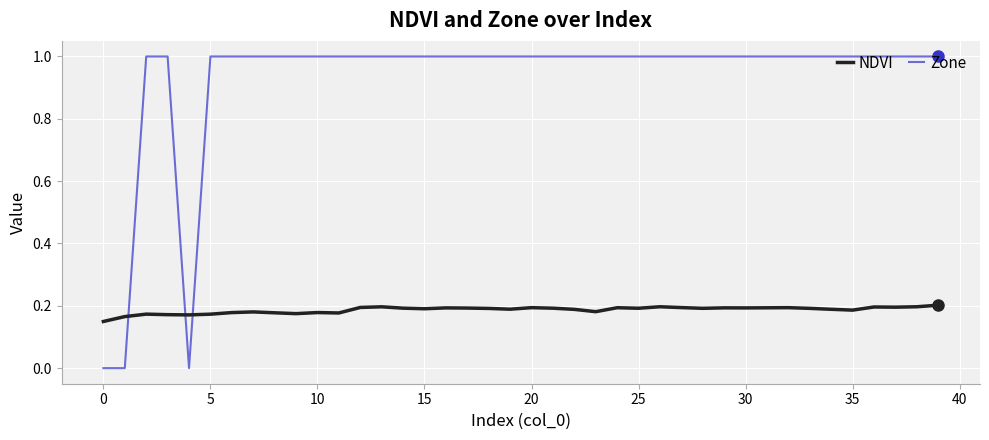

Count the Zone values in the range 1 to 2.

37